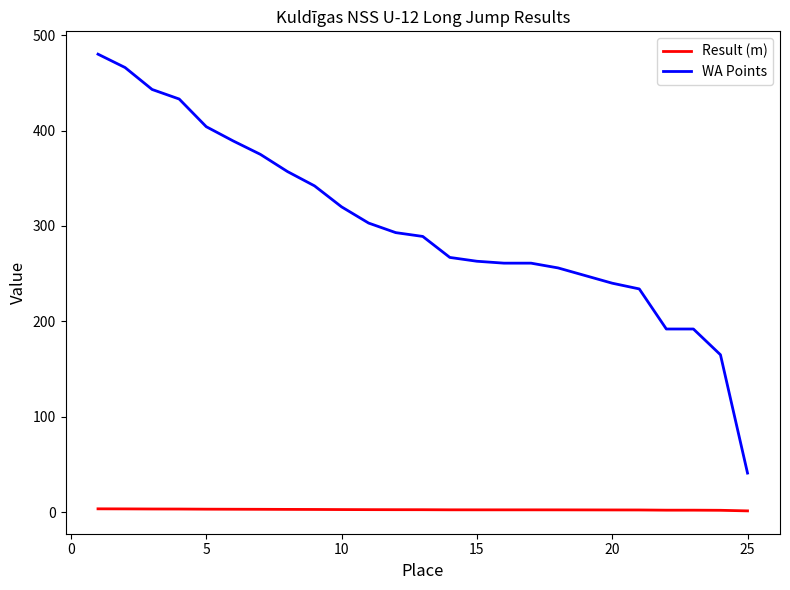

Rank the series by their average value, from highest to lowest.

WA Points, Result (m)